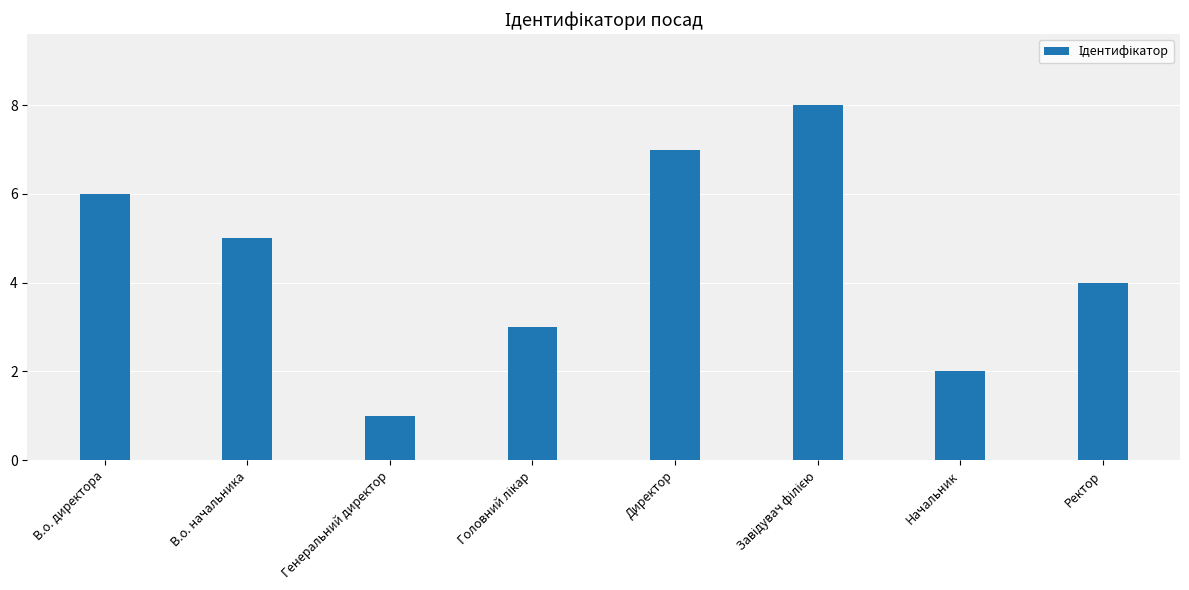

The chart shows a value of 6 at В.о. директора. True or false?

True